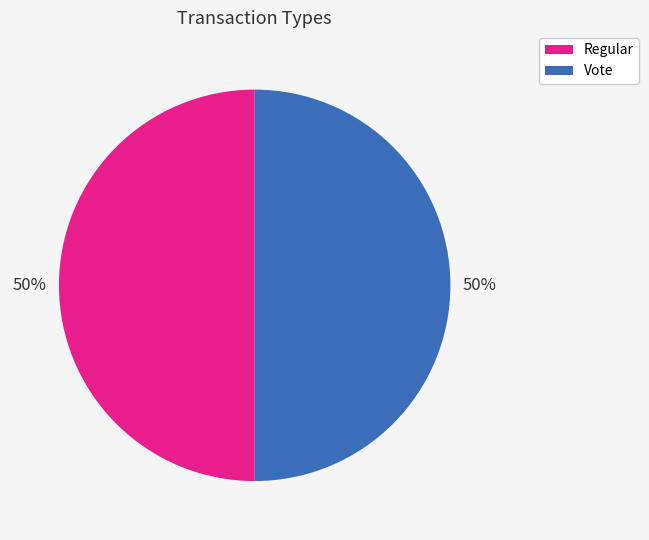

Approximately how many times larger is the value at Regular compared to Vote?

1.0